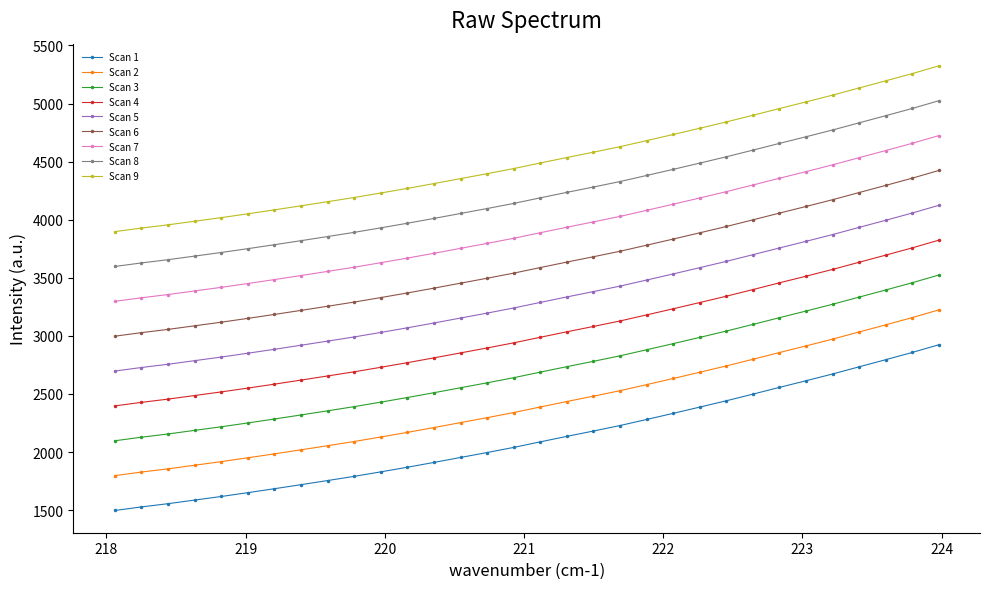

What is the difference between the maximum and second lowest values in the Scan 7 series?

1395.9